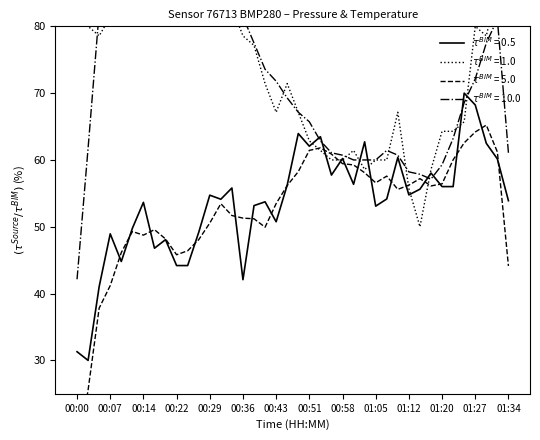

True or false: temperature has a value of 78.6 at 00:05.

True